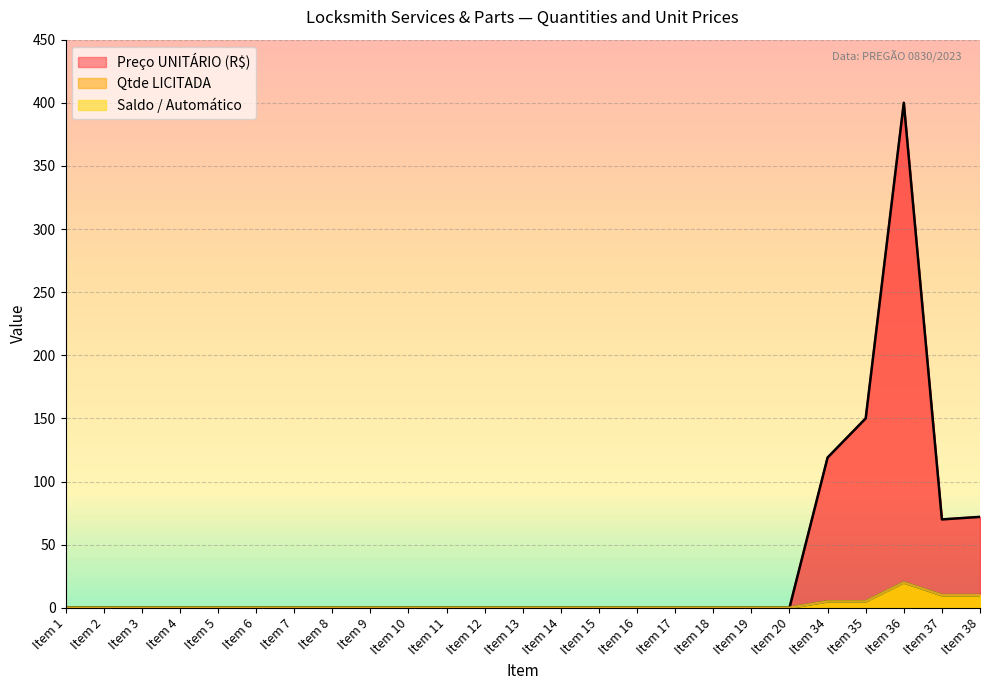

What are all the series names shown in the legend?

Qtde LICITADA, Saldo / Automático, Preço UNITÁRIO (R$)